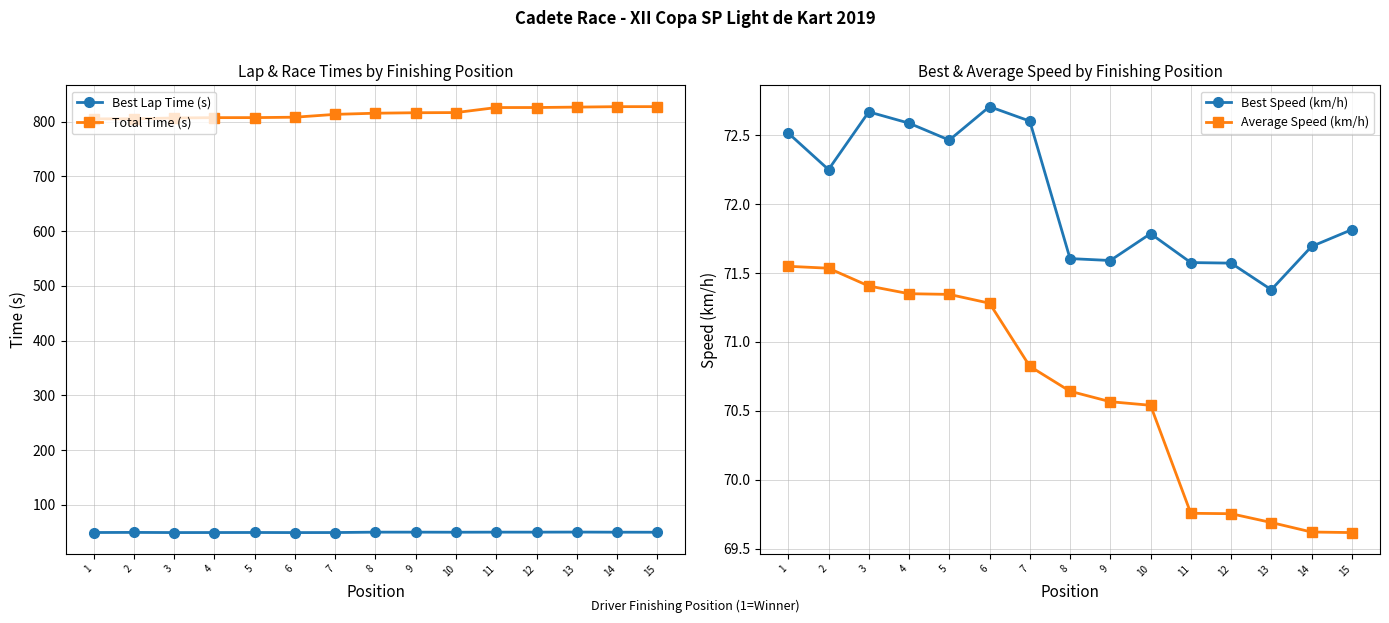

True or false: Best Speed (km/h) has a value of 72.7 at 3.

True